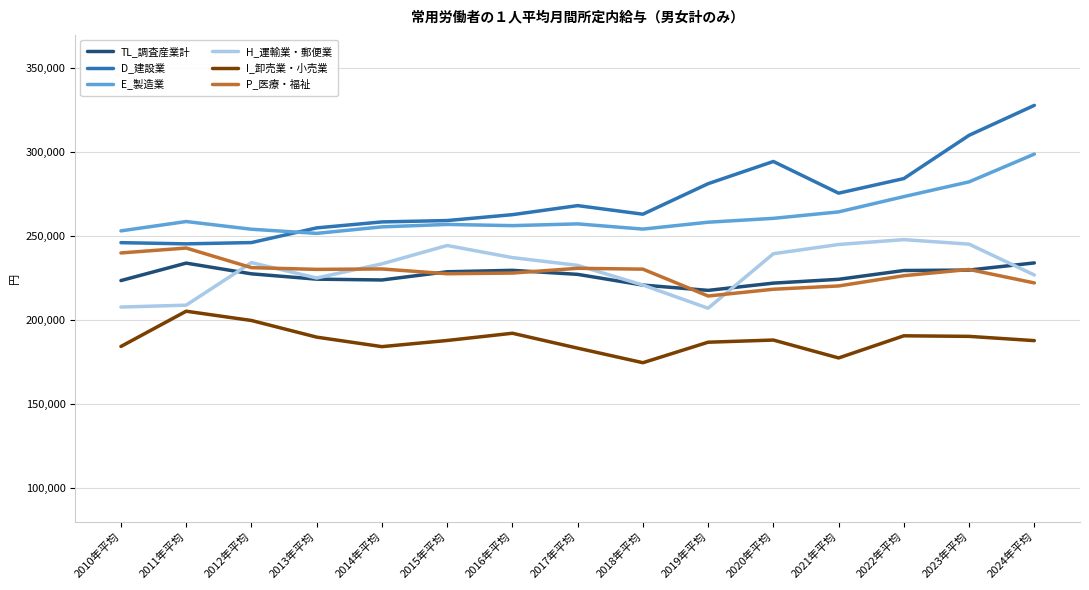

The value of H_運輸業・郵便業 at 2017年平均 is 160277. True or false?

False